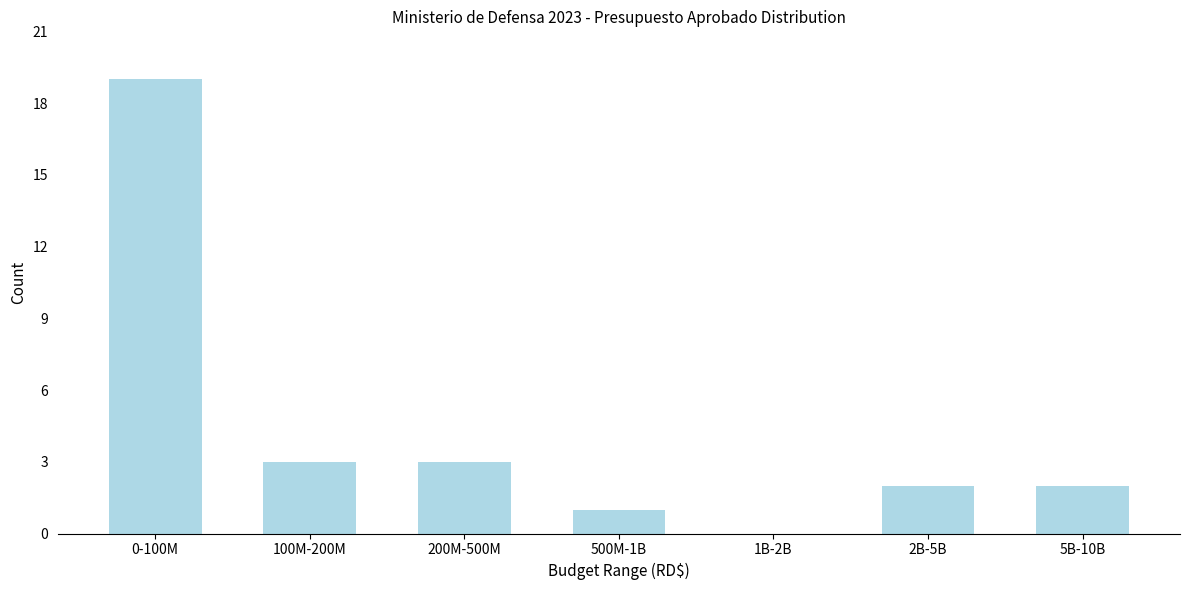

Reading left to right, extract all data points from this chart.

0-100M=19	100M-200M=3	200M-500M=3	500M-1B=1	1B-2B=0	2B-5B=2	5B-10B=2